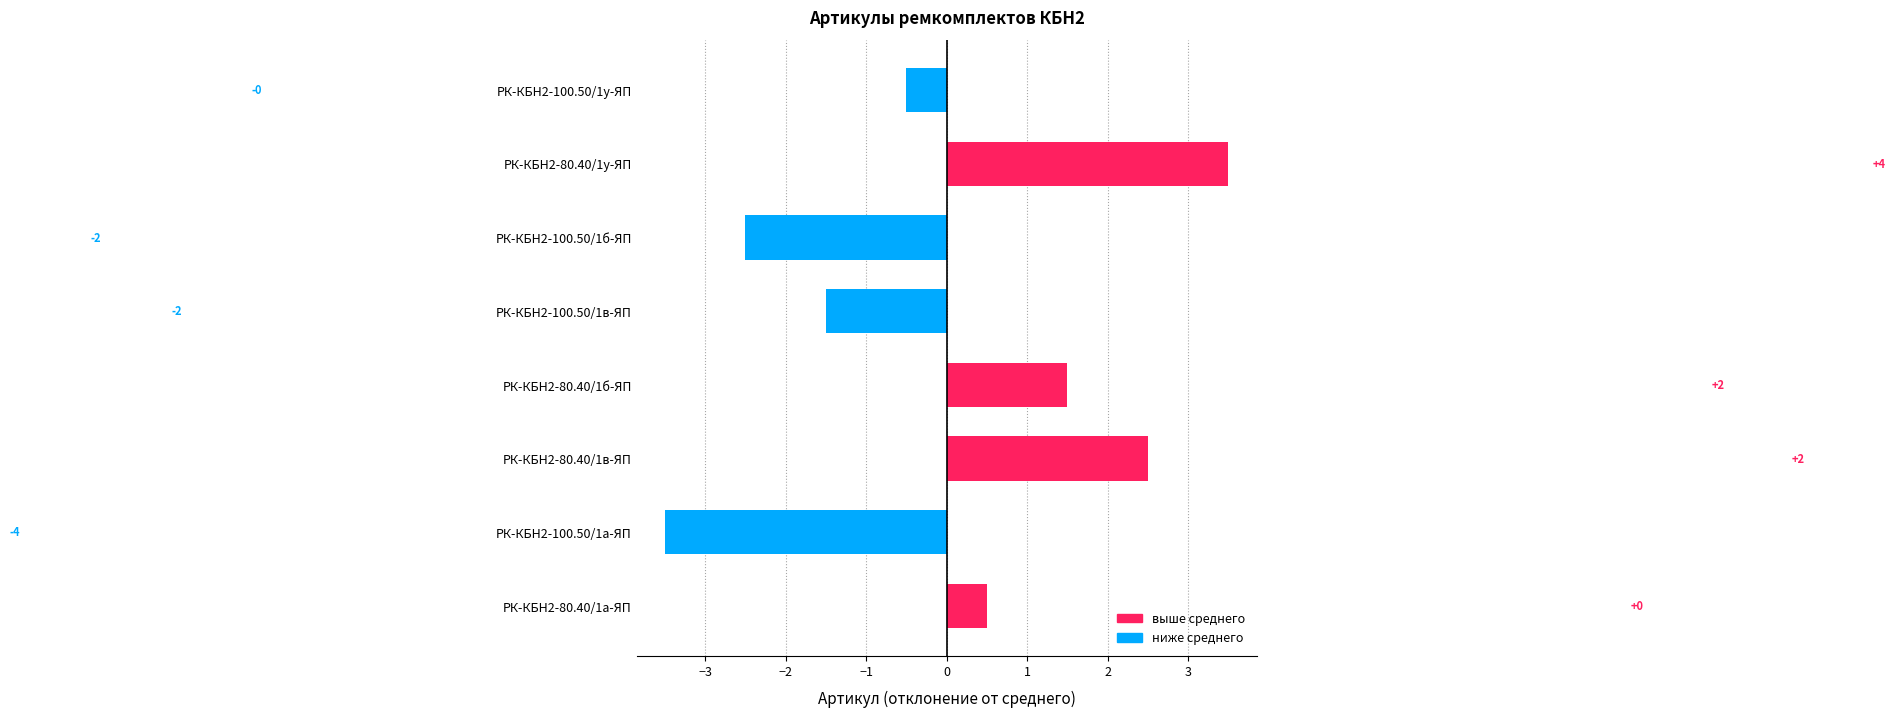

What is the greatest value displayed?

3.5